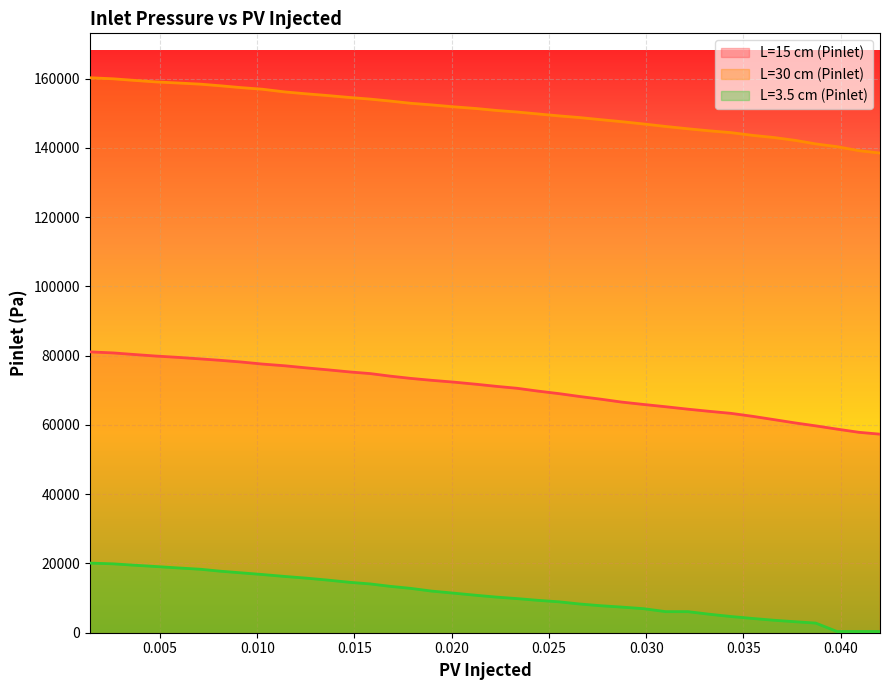

The L=15 cm (Pinlet) series shows 105912.4 at 0.01141959. True or false?

False